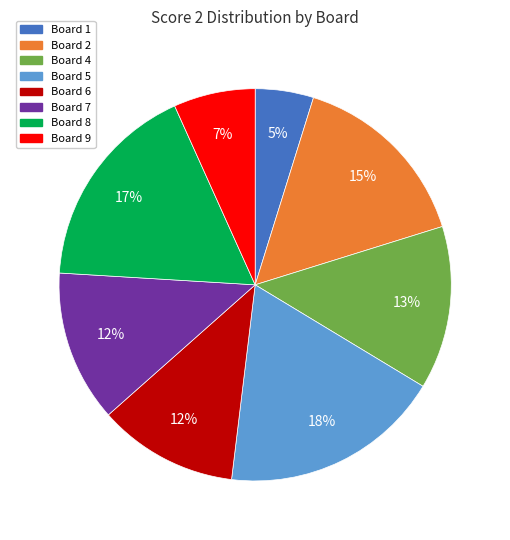

To the nearest percent, what is the difference between the largest and smallest slice percentages?

13%